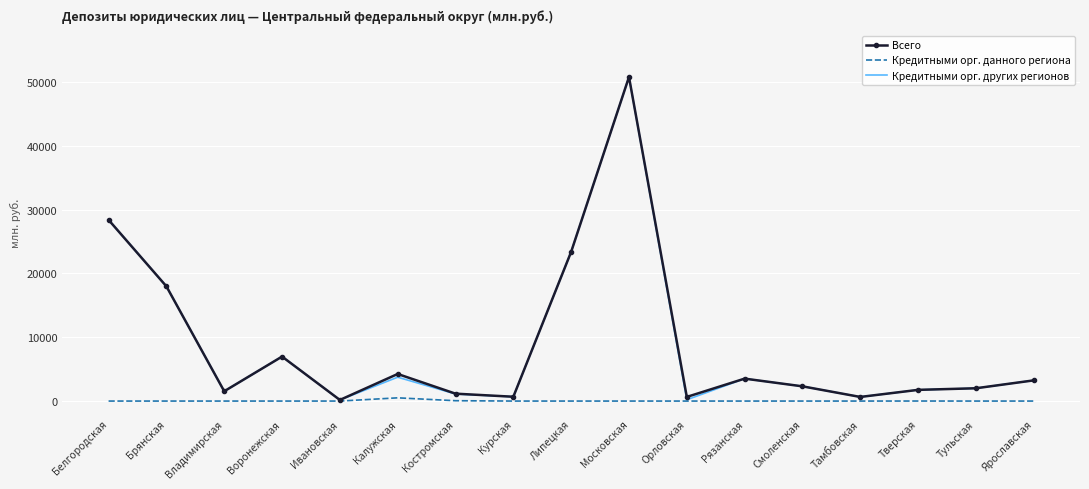

Which category has the highest value in the Кредитными орг. других регионов series?

Московская